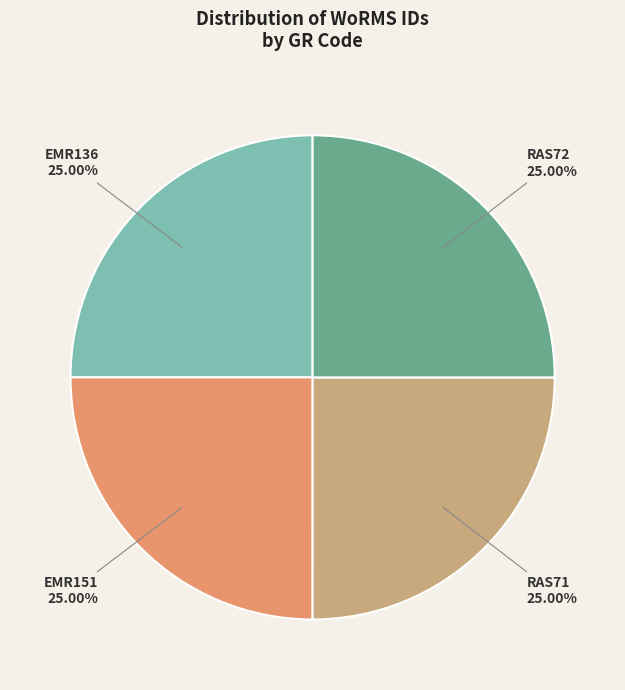

What is the ratio of the value at RAS72 to the value at RAS71?

1.0